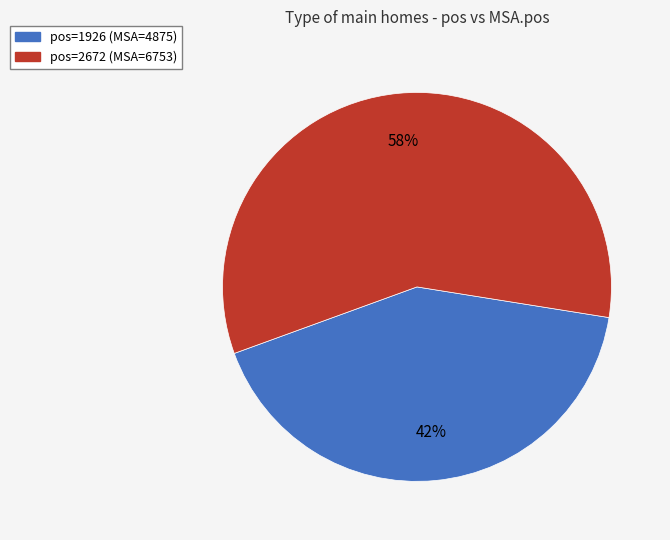

Does any single category account for the majority?

Yes